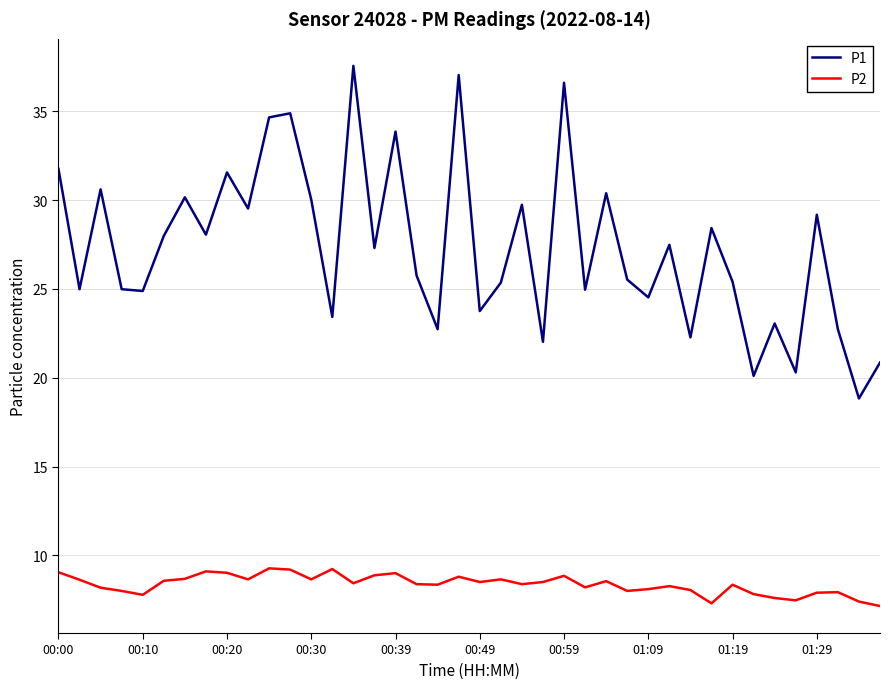

Which series has the widest spread of values?

P1